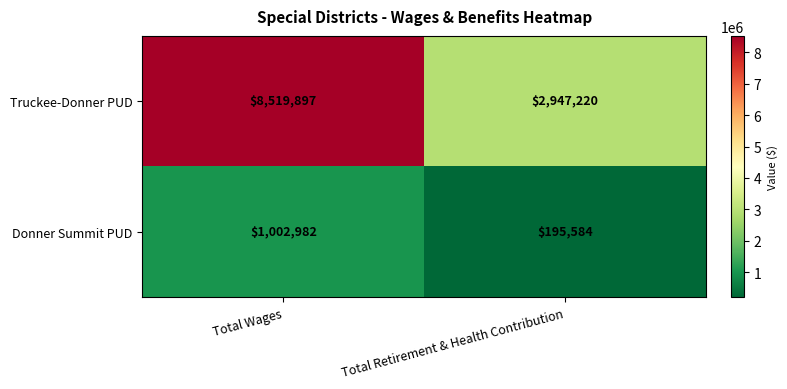

Reading left to right, transcribe all the data shown in this chart.

Truckee-Donner PUD: 8519897	2947220
Donner Summit PUD: 1002982	195584